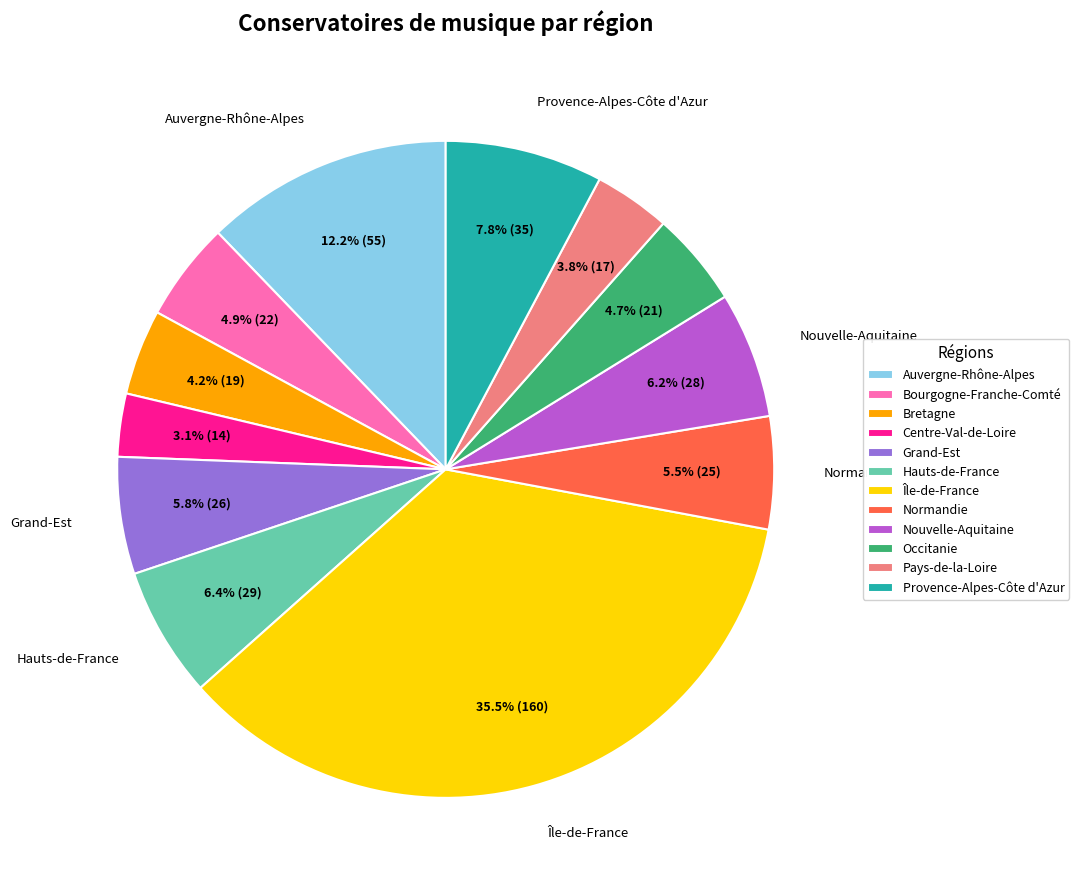

How many slices are in this pie chart?

12